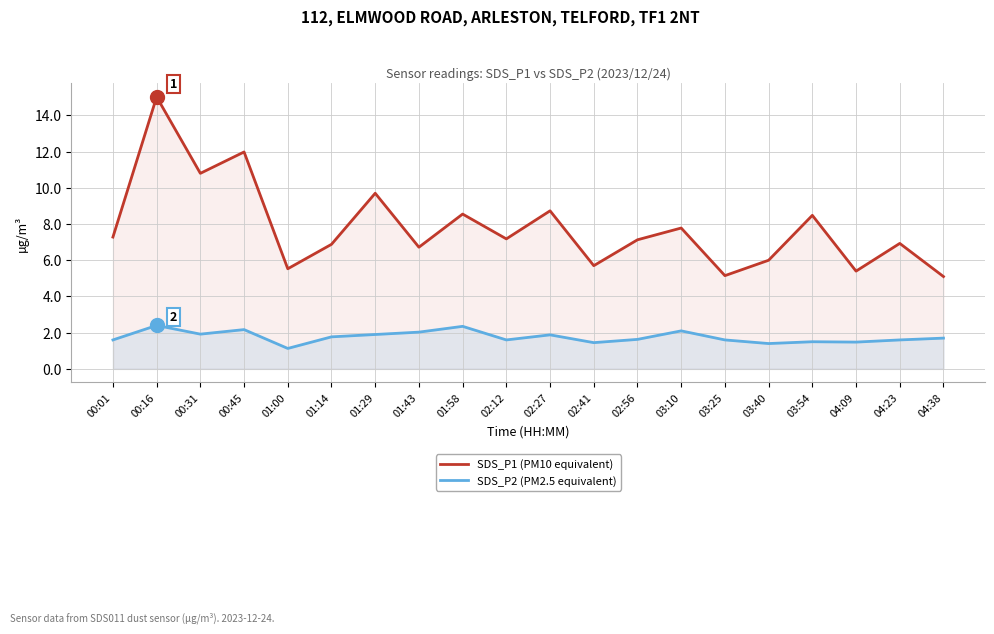

Reading left to right, list all the values displayed in this chart.

SDS_P1 (PM10 equivalent): 7.3	15.0	10.8	12.0	5.5	6.9	9.7	6.7	8.6	7.2	8.7	5.7	7.1	7.8	5.2	6.0	8.5	5.4	6.9	5.1
SDS_P2 (PM2.5 equivalent): 1.6	2.4	1.9	2.2	1.1	1.8	1.9	2.0	2.4	1.6	1.9	1.4	1.6	2.1	1.6	1.4	1.5	1.5	1.6	1.7